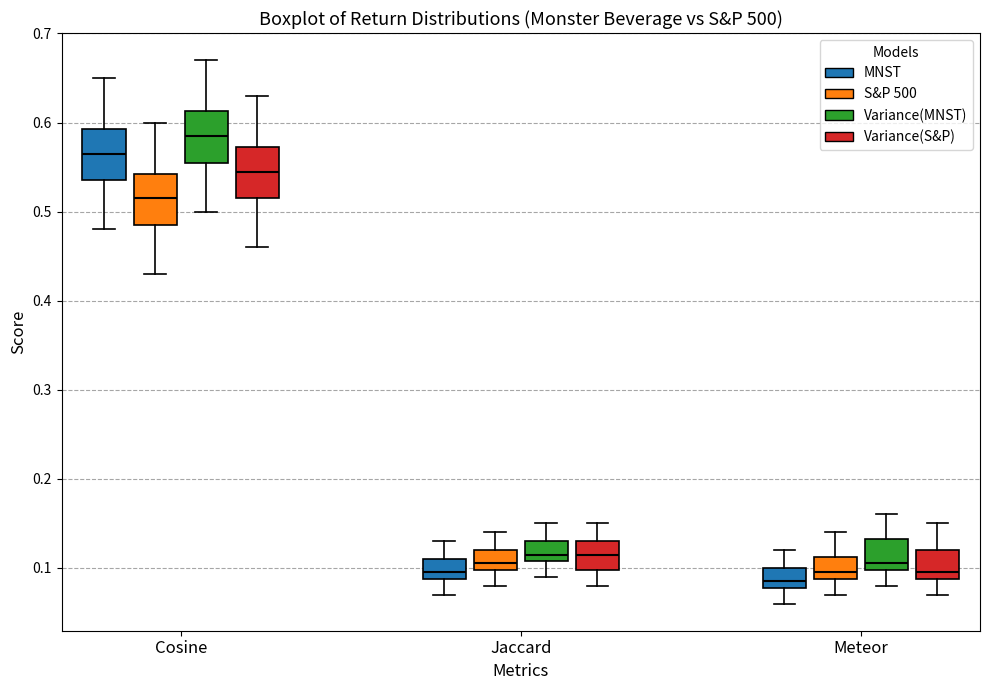

Where does the median line of the box for Cosine (Variance(S&P)) sit on the y-axis? The values are not printed on the chart, so give them approximately, as read against the axis.

0.55